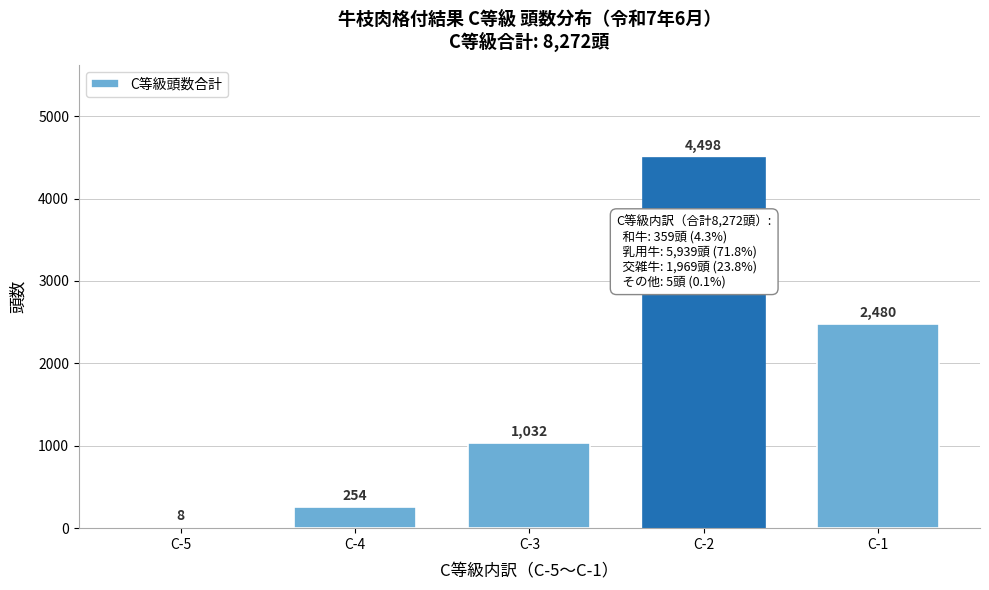

Reading left to right, list all the values displayed in this chart.

C-5=8	C-4=254	C-3=1032	C-2=4498	C-1=2480